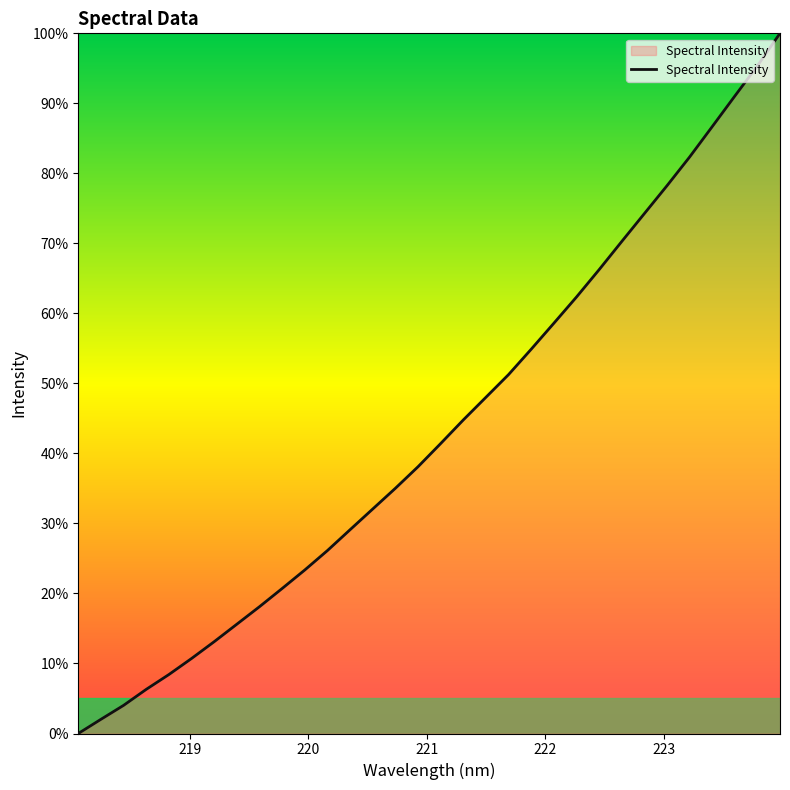

What is the difference between the maximum and minimum values?

100.0